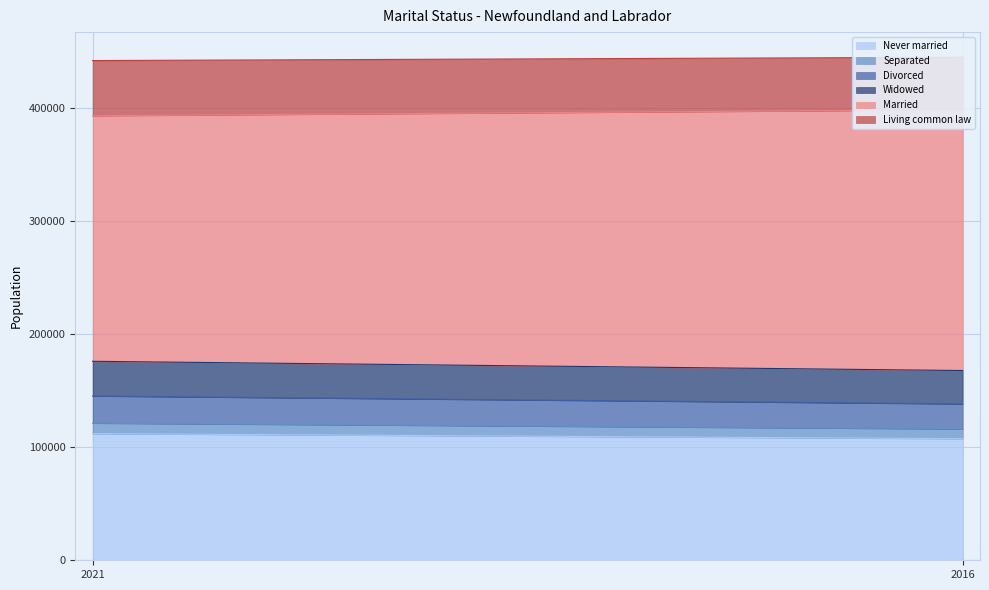

True or false: Widowed has a value of 50811 at 2016.

False